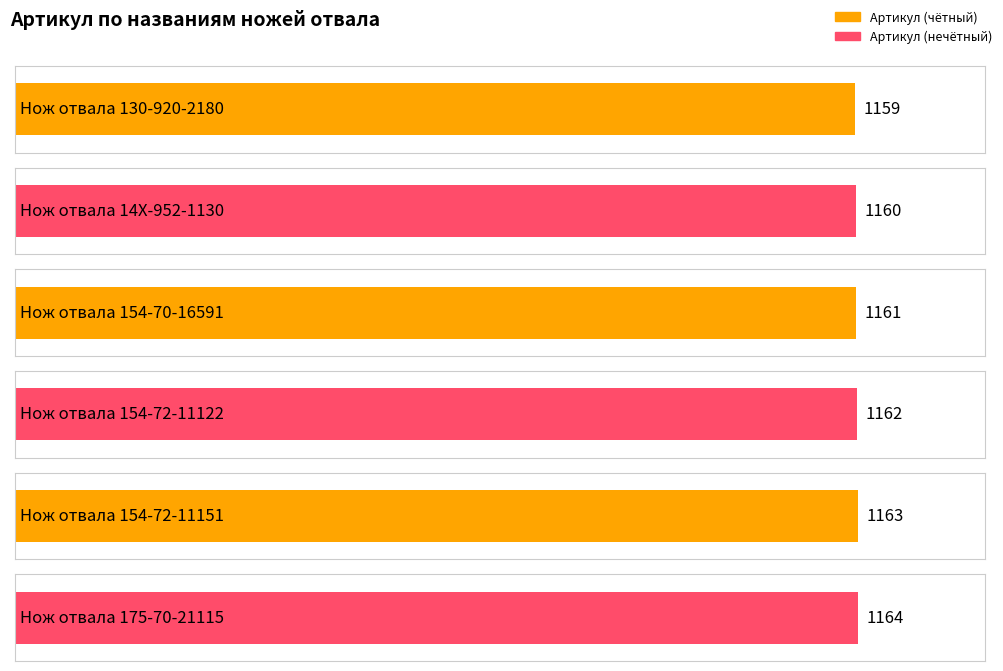

What is the maximum value shown in the chart?

1164